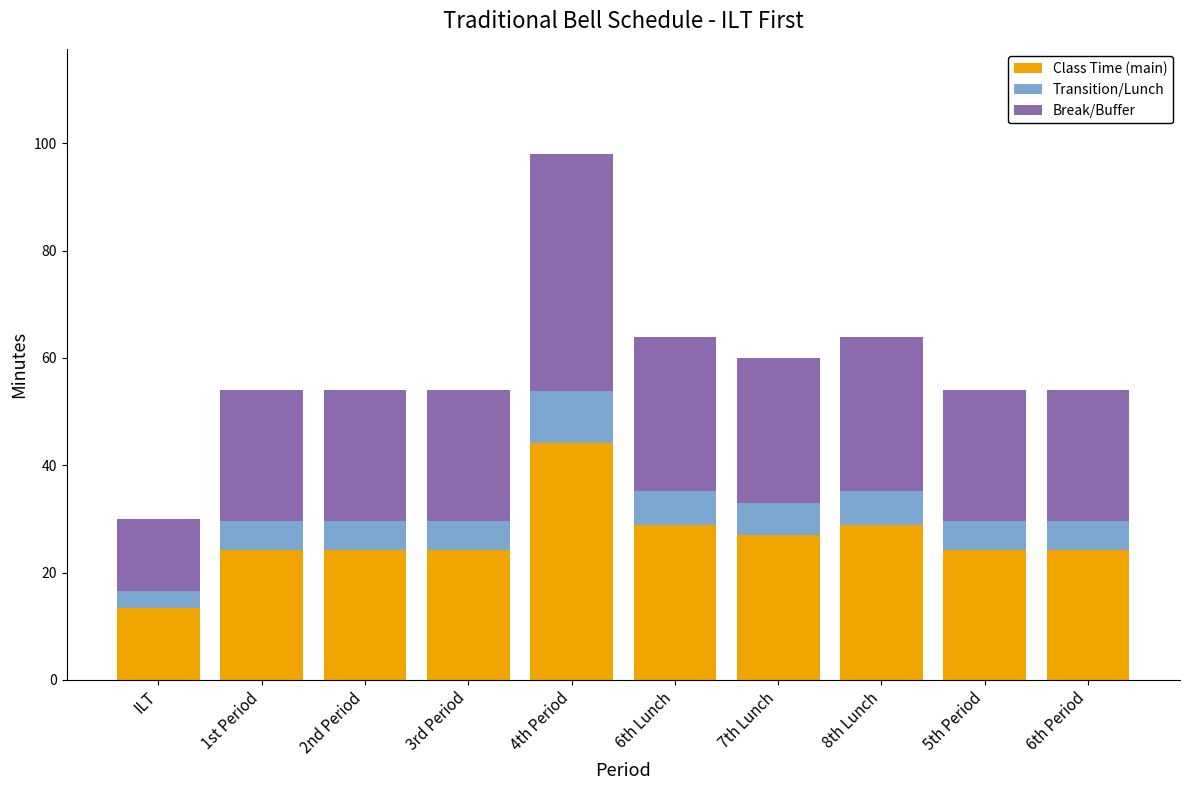

Reading left to right, list the values for the Class Time (main) series.

13.5	24.3	24.3	24.3	44.1	28.8	27.0	28.8	24.3	24.3